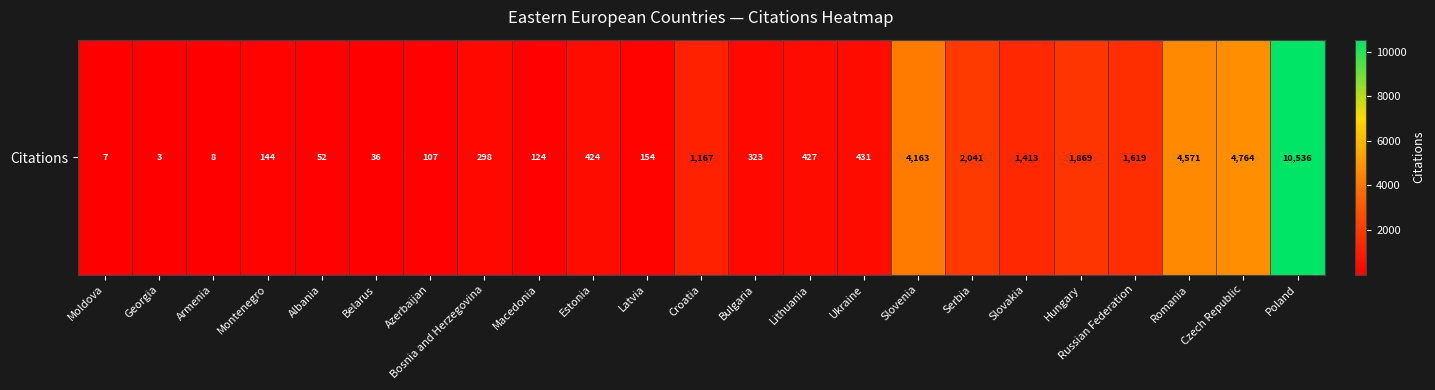

What is the greatest value displayed?

10536